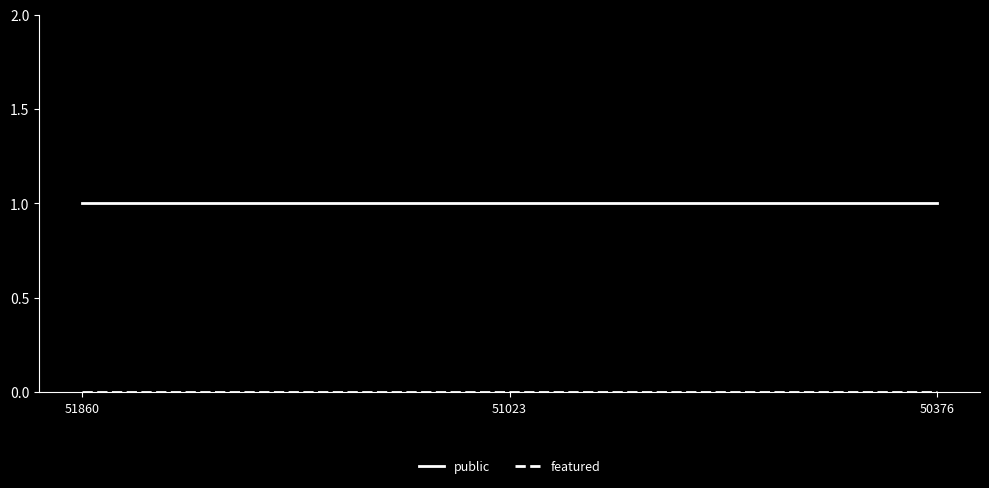

What is the sum of all public values?

3